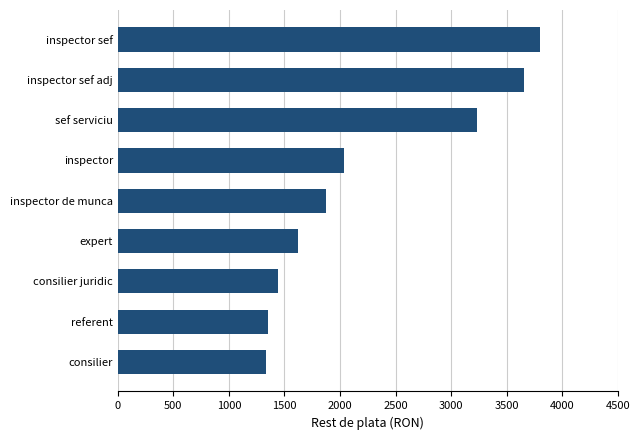

What is the greatest value displayed?

3799